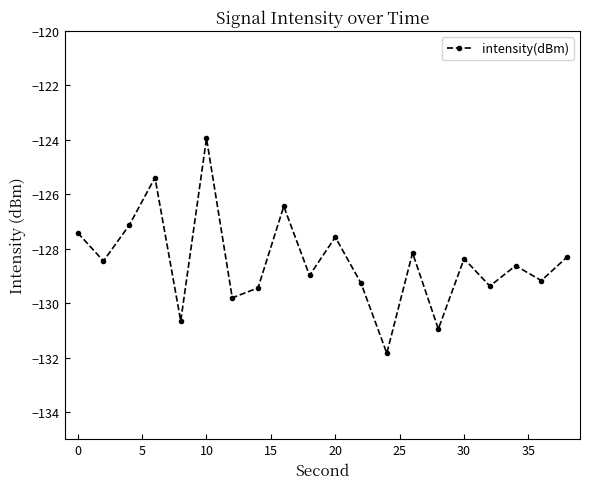

What is the minimum value shown in the chart?

-131.8